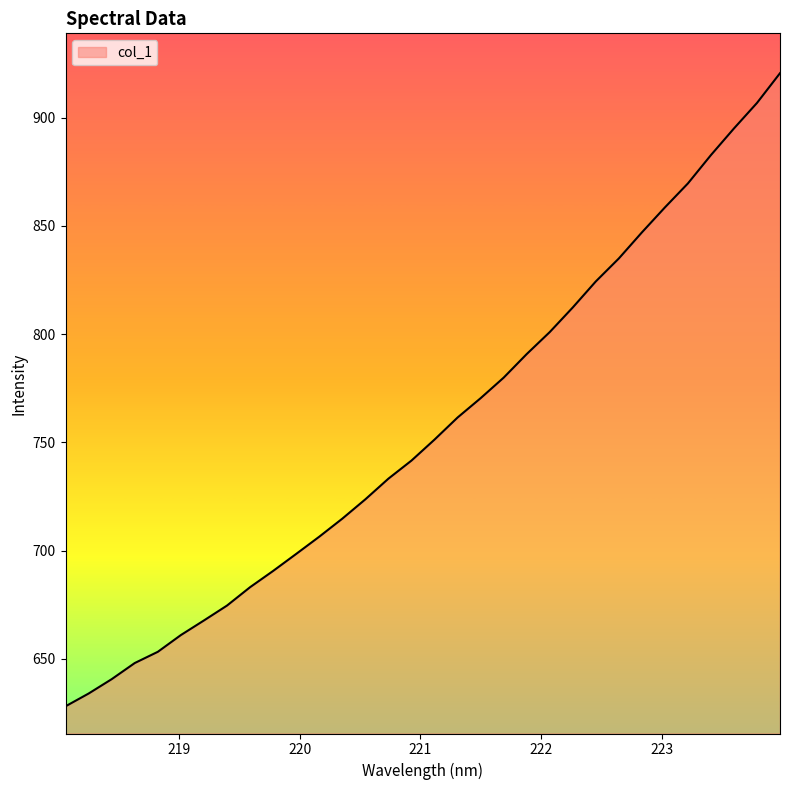

True or false: the data has more than 0 interior local peaks.

False